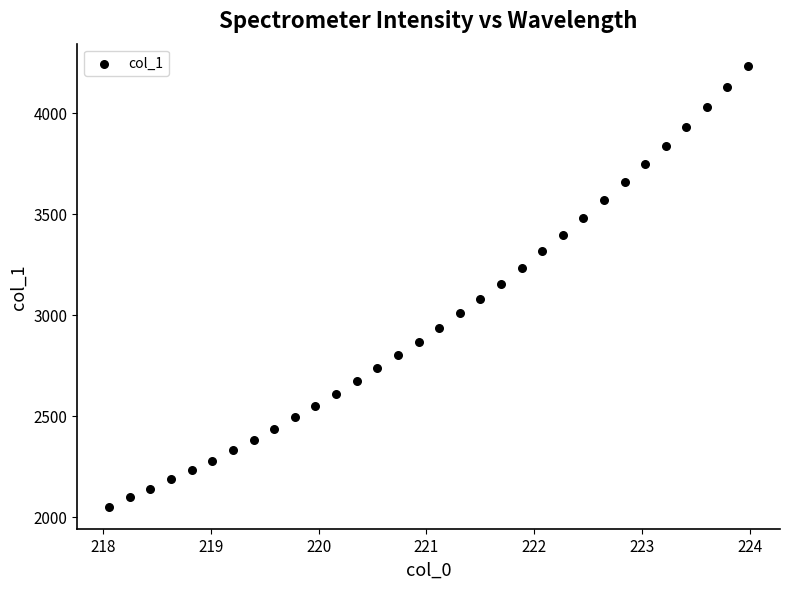

What is the range of X values (max minus min)?

5.9